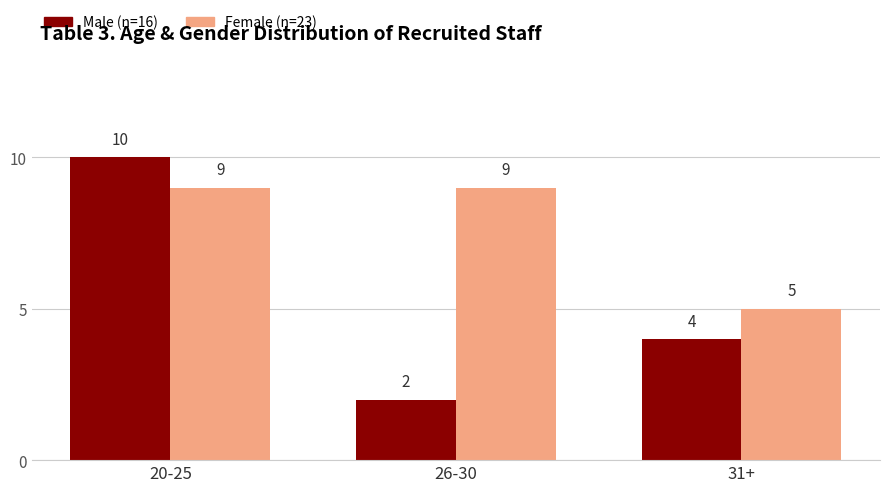

What is the total value across all series at 20-25?

19